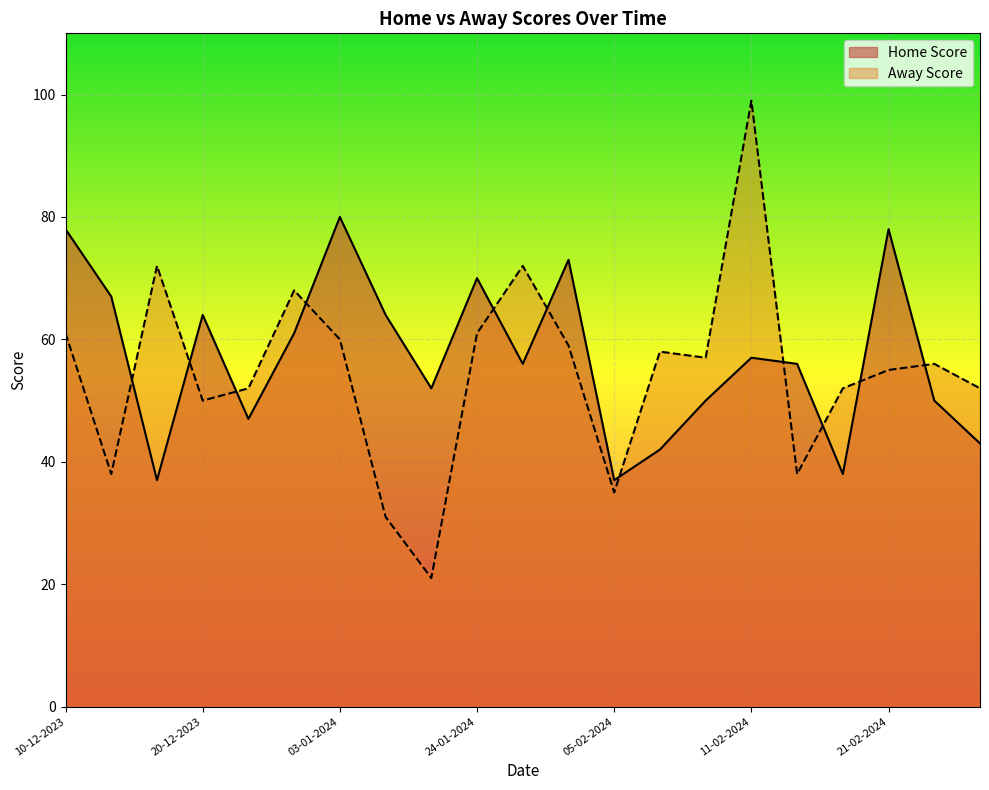

Where is Away Score nearest to the value 60?

03-01-2024